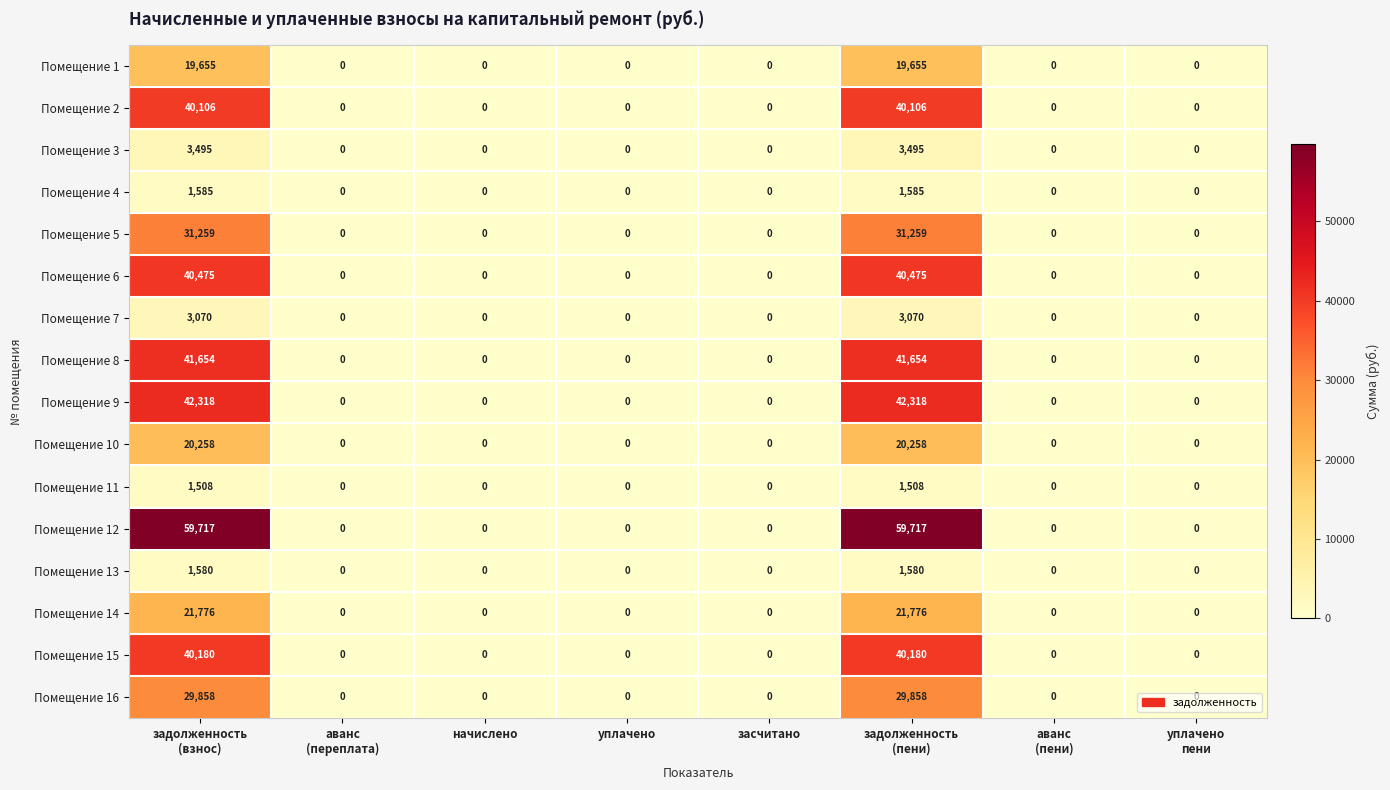

Which series has the largest total across all categories?

Помещение 12